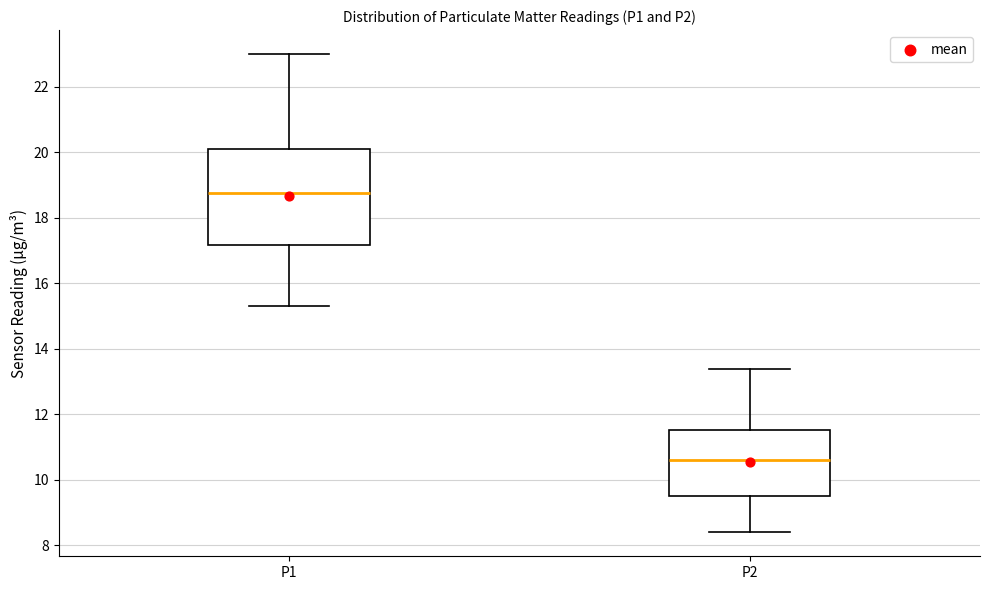

Which box has the lowest median line?

P2